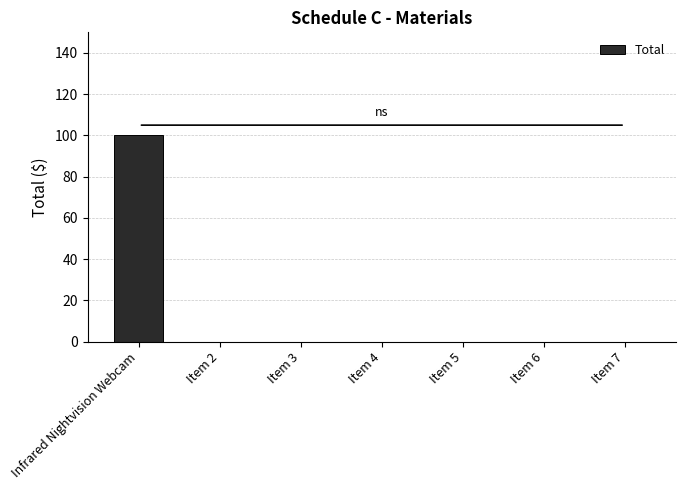

The value at Item 7 is 50. True or false?

False